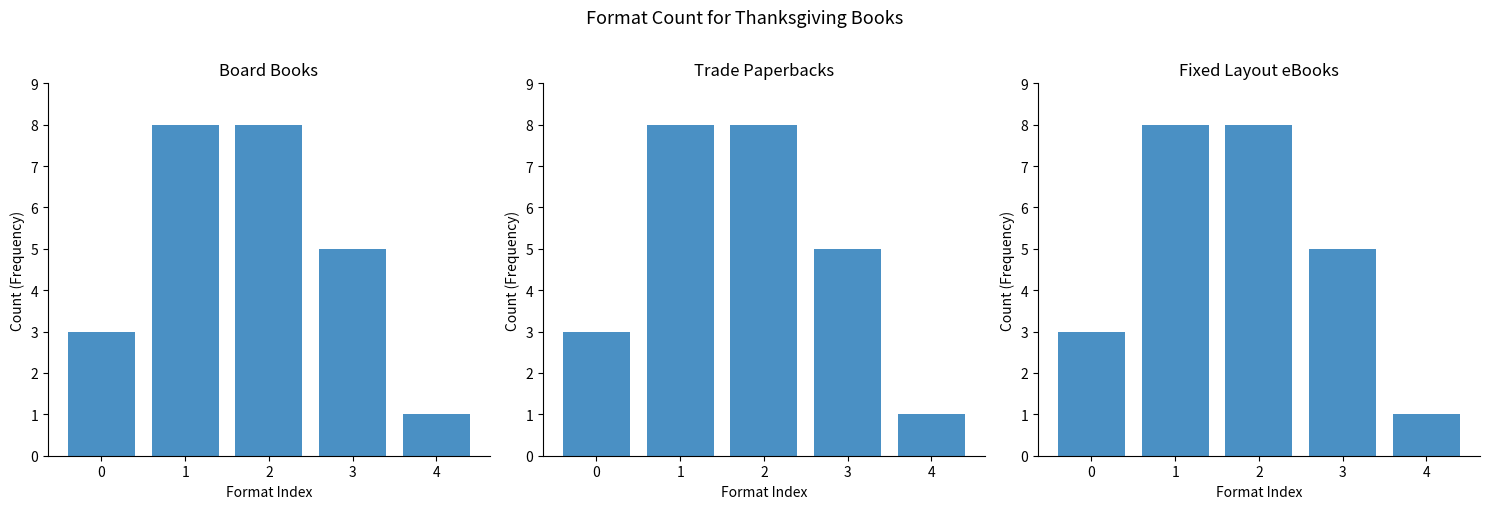

Reading left to right, extract all data points from this chart.

0=3	1=8	2=8	3=5	4=1